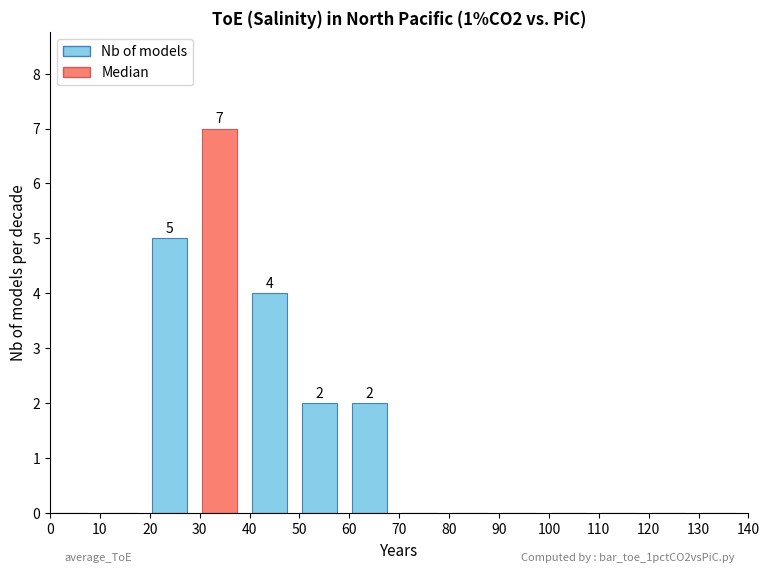

Is the value of Nb of models at 70 greater than the value of Median at 120?

No